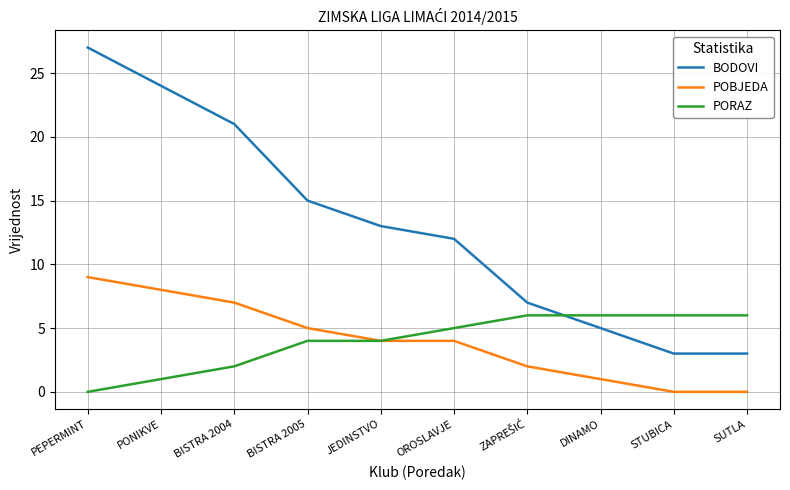

How many values in PORAZ are above zero?

9